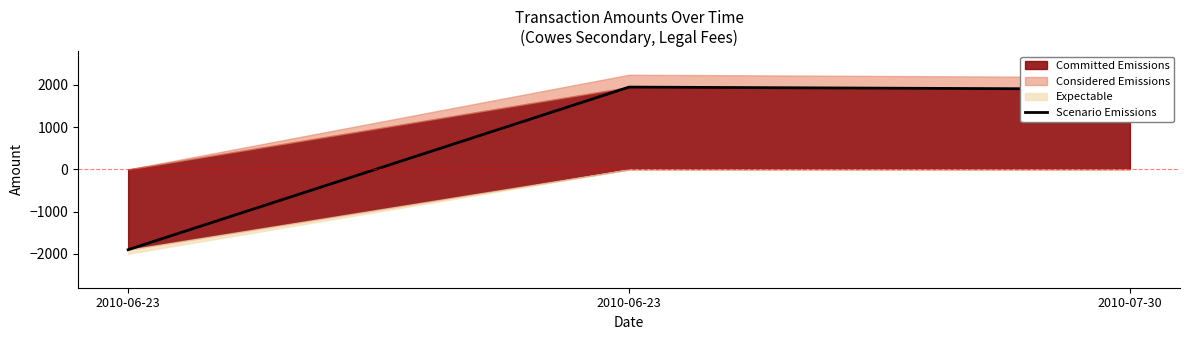

Does the chart have visible grid lines?

No